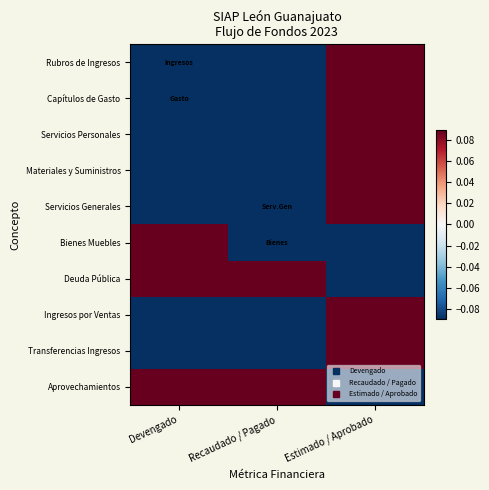

Reading left to right, transcribe all the data shown in this chart.

Rubros de Ingresos: Devengado=-0.1	Recaudado / Pagado=-0.2	Estimado / Aprobado=0.3
Capítulos de Gasto: Devengado=-0.2	Recaudado / Pagado=-0.2	Estimado / Aprobado=0.4
Servicios Personales: Devengado=-0.2	Recaudado / Pagado=-0.2	Estimado / Aprobado=0.4
Materiales y Suministros: Devengado=-0.3	Recaudado / Pagado=-0.3	Estimado / Aprobado=0.5
Servicios Generales: Devengado=-0.2	Recaudado / Pagado=-0.2	Estimado / Aprobado=0.4
Bienes Muebles: Devengado=0.3	Recaudado / Pagado=-0.1	Estimado / Aprobado=-0.2
Deuda Pública: Devengado=0.4	Recaudado / Pagado=0.2	Estimado / Aprobado=-0.6
Ingresos por Ventas: Devengado=-0.2	Recaudado / Pagado=-0.2	Estimado / Aprobado=0.3
Transferencias Ingresos: Devengado=-0.1	Recaudado / Pagado=-0.2	Estimado / Aprobado=0.3
Aprovechamientos: Devengado=0.3	Recaudado / Pagado=0.3	Estimado / Aprobado=-0.7